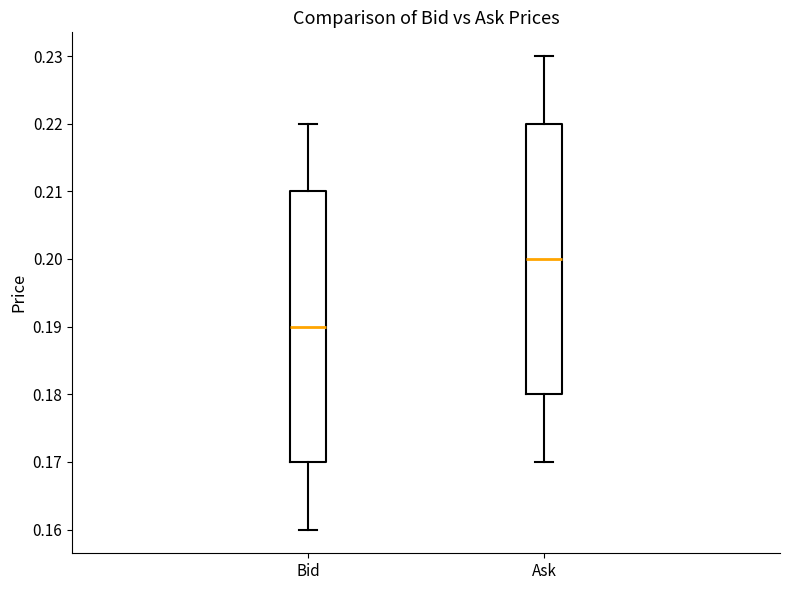

Where does the lower whisker of the box for Ask end on the y-axis? The values are not printed on the chart, so give them approximately, as read against the axis.

0.17